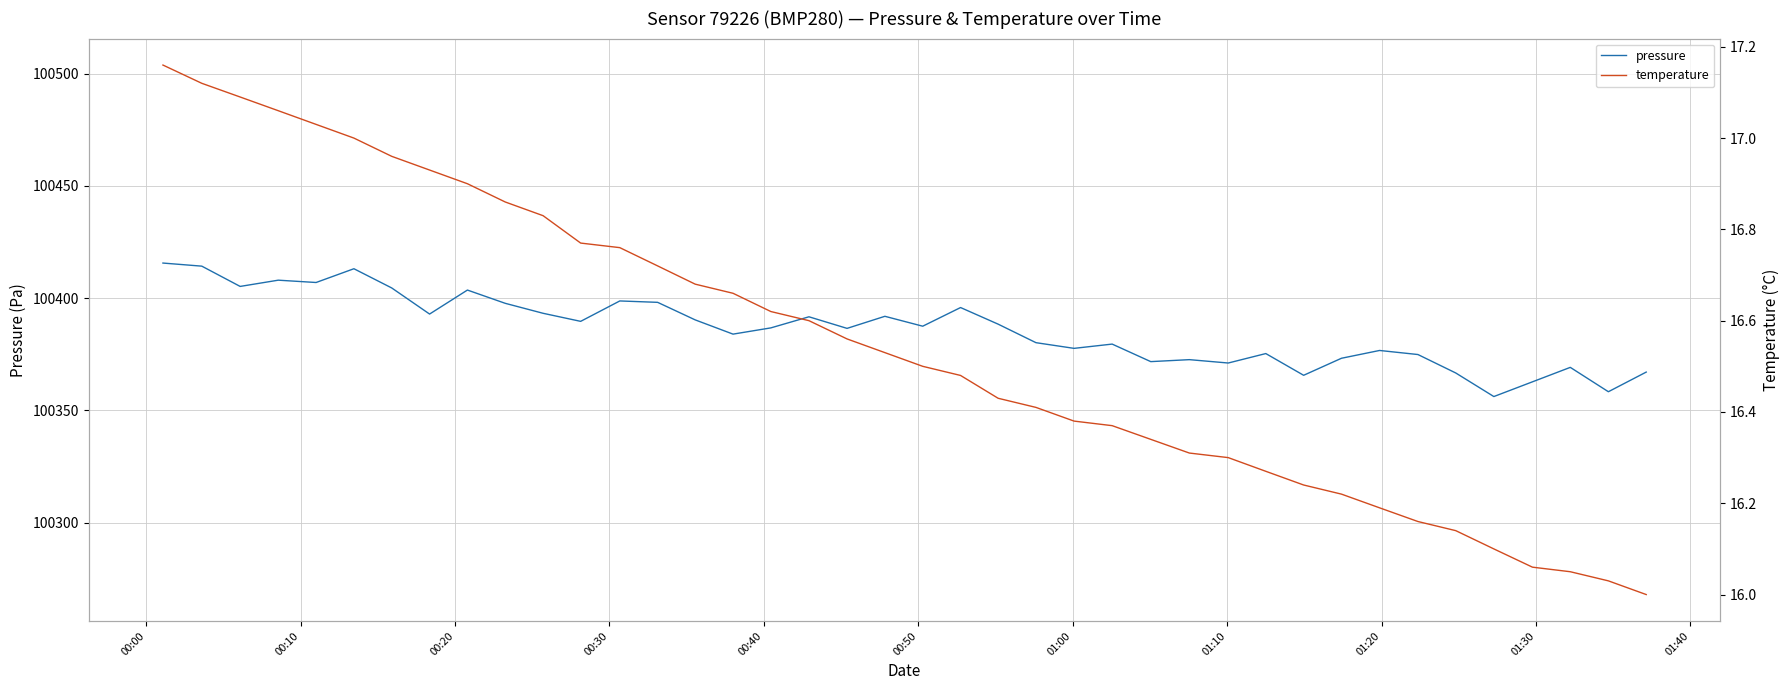

In pressure, how many points are lower than both neighbors (excluding endpoints)?

13